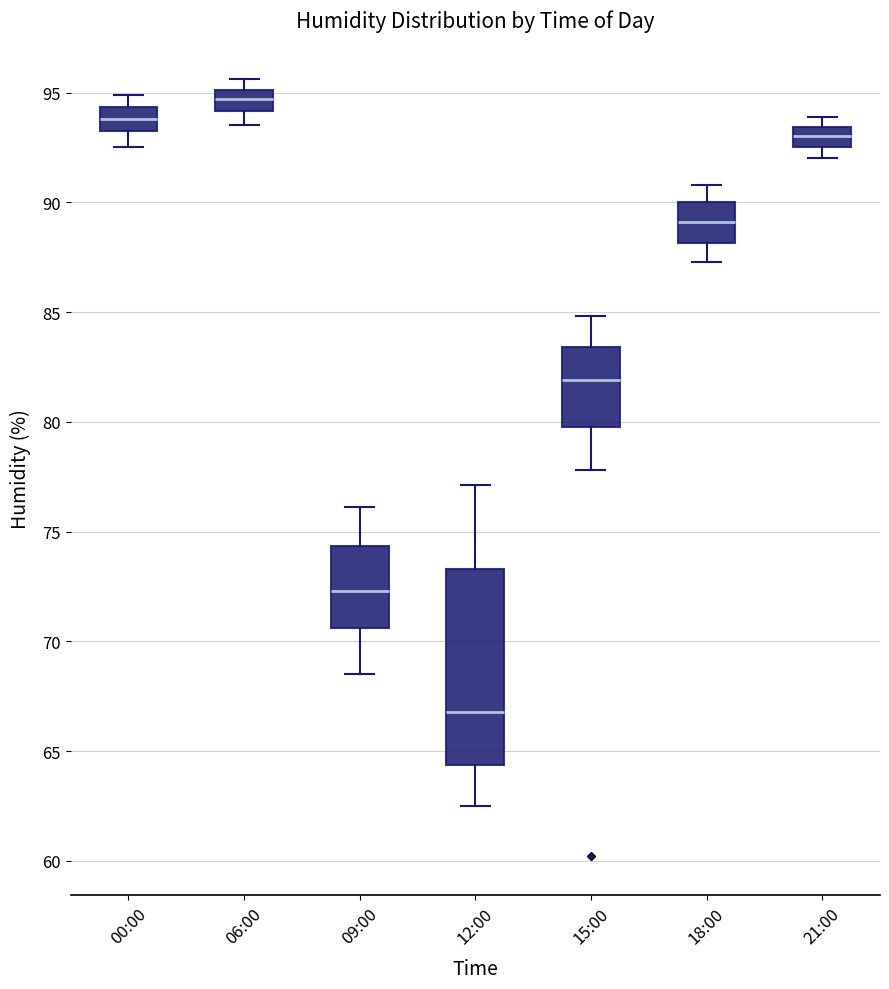

Which box's median line is the lowest?

12:00